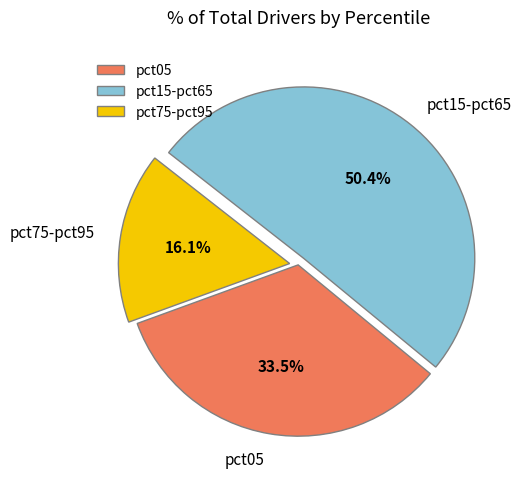

What is the largest slice in the pie chart?

pct15-pct65